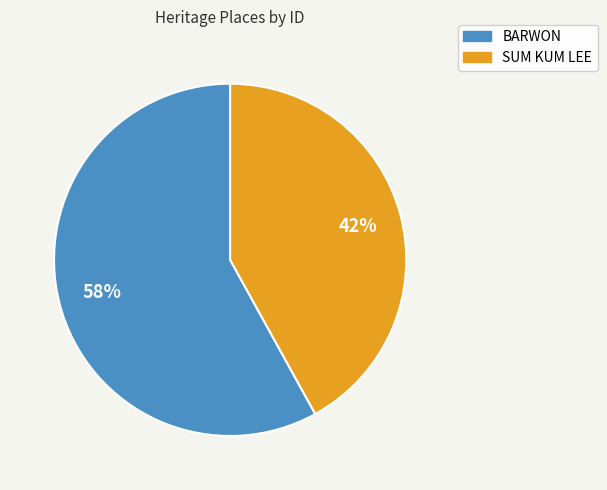

How many slices are in this pie chart?

2